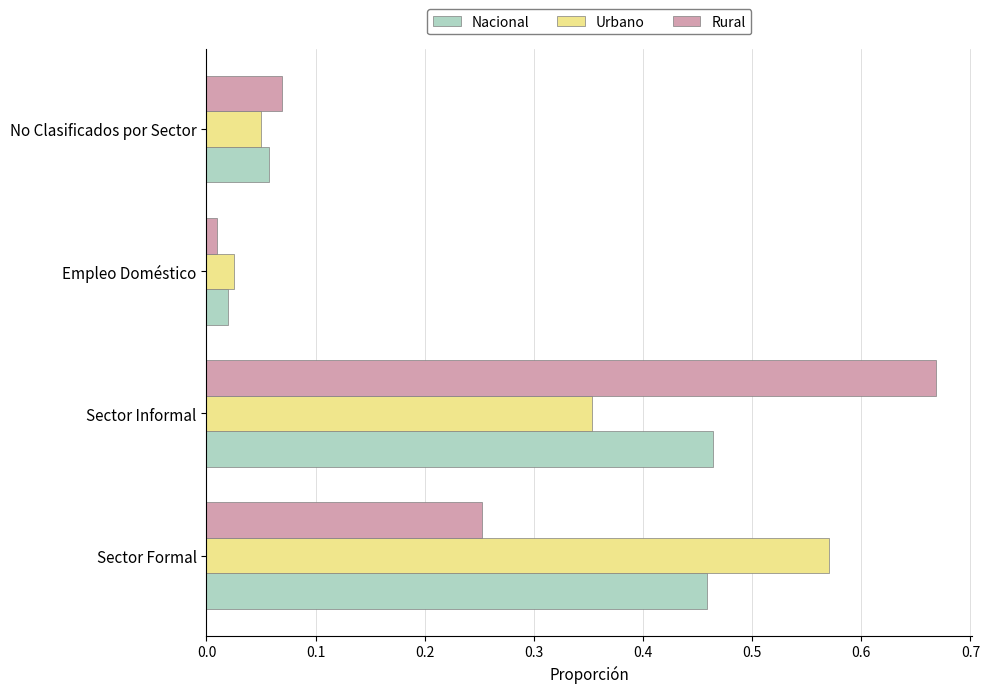

Where is Urbano nearest to the value 0?

Empleo Doméstico